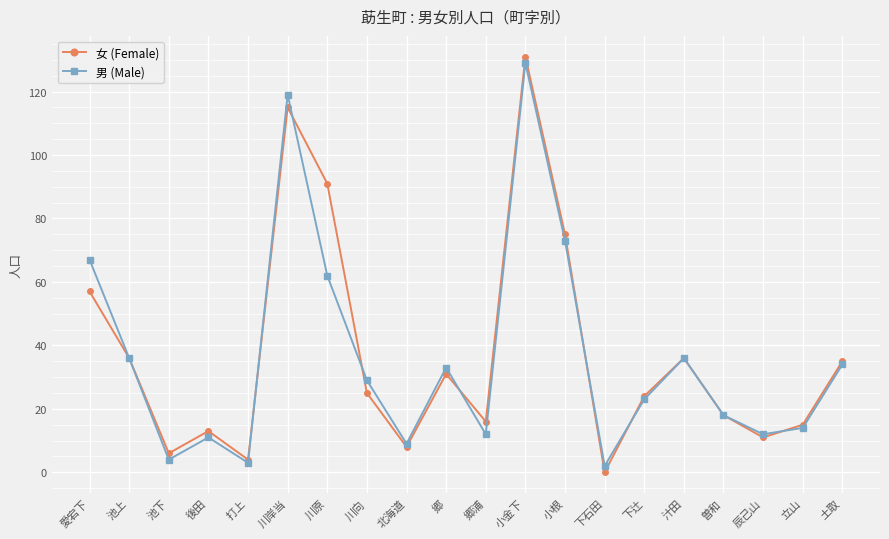

At which label does 女 (Female) reach its minimum?

下石田